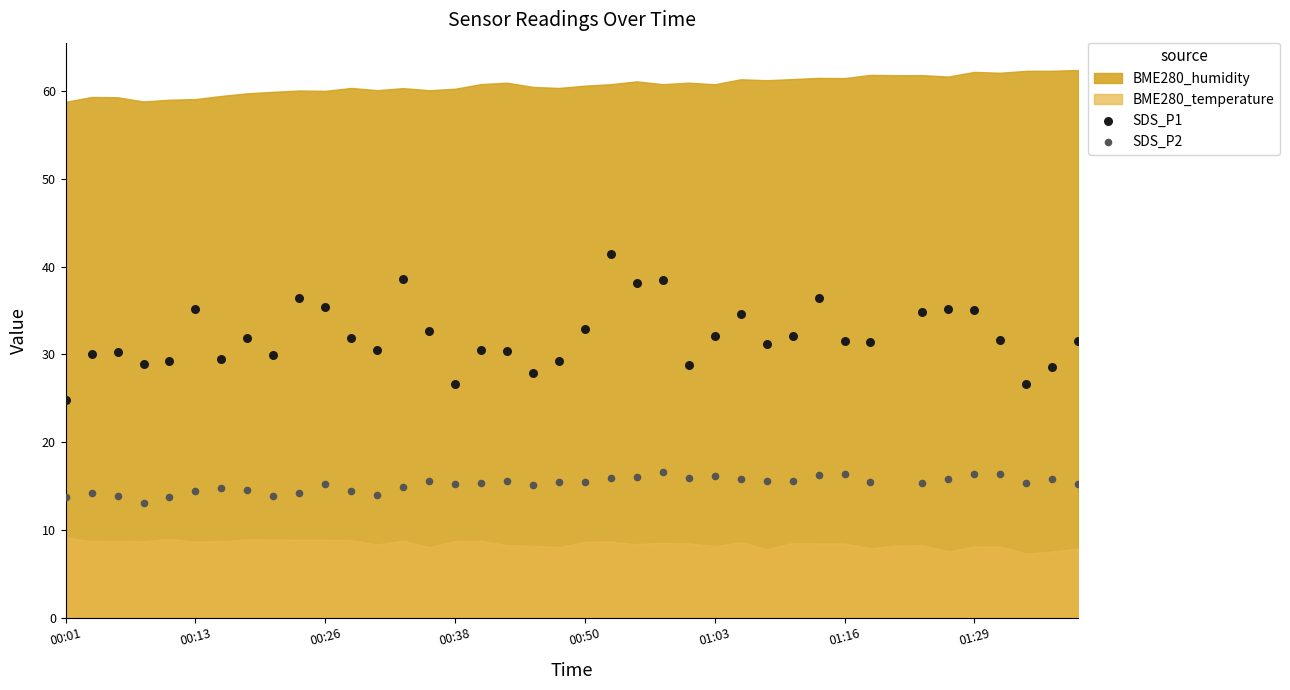

Across all data points, what is the range of Y values (max minus min)?

28.4